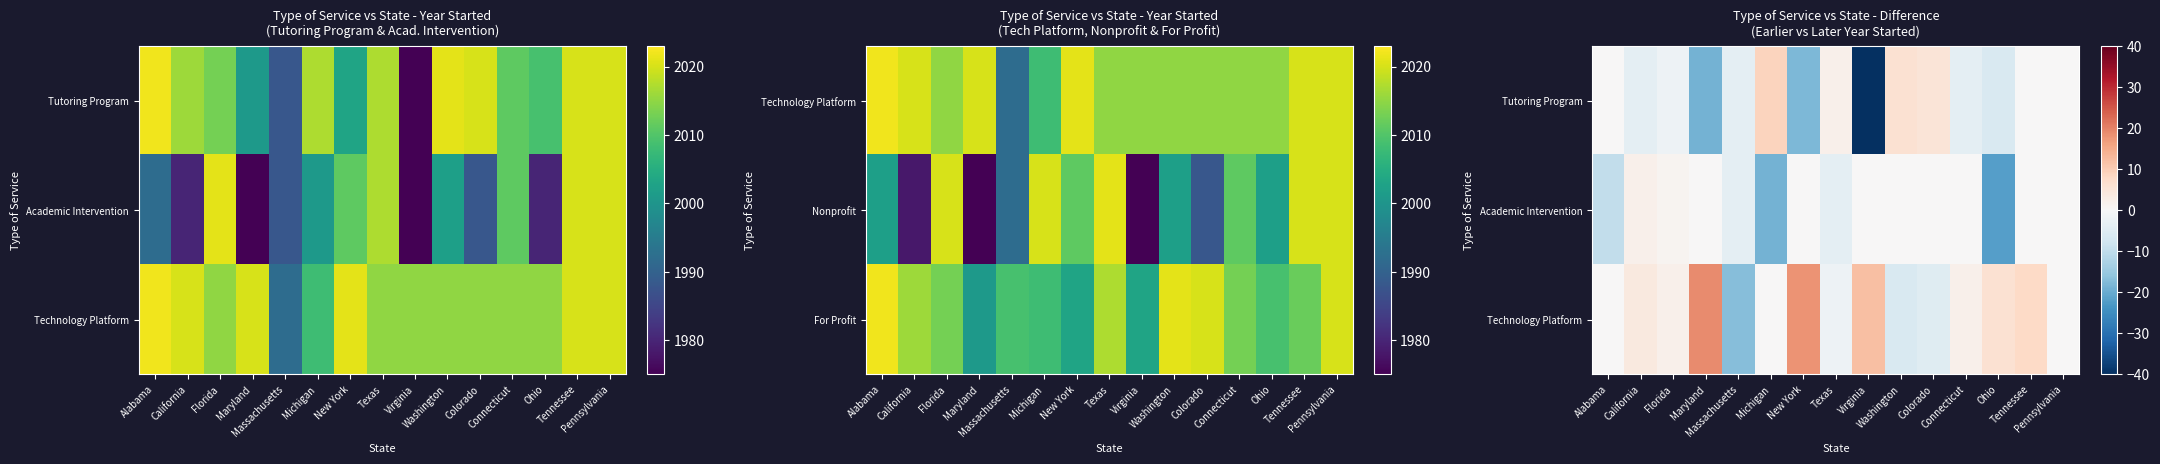

At which category is the sum across all series the highest?

Tennessee